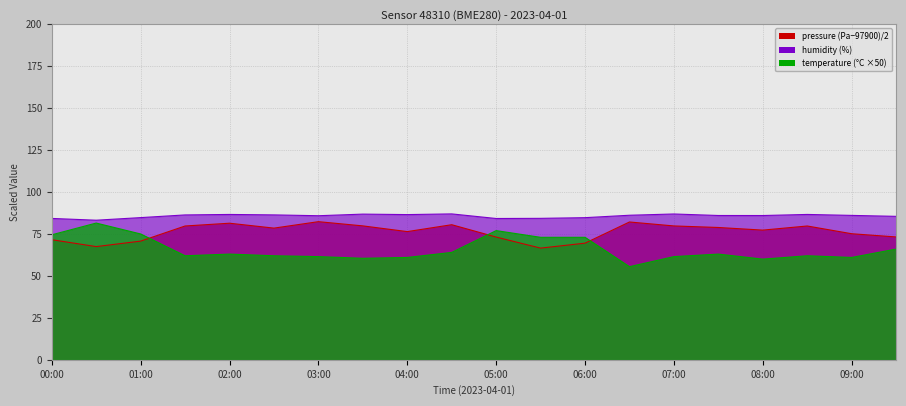

How many interior local peaks does the pressure series have?

5